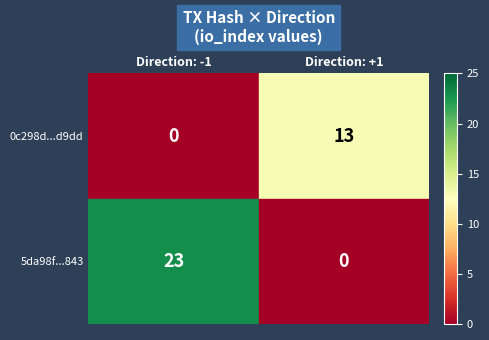

List the labels in order of 5da98f...843 value, largest first.

Direction: -1, Direction: +1